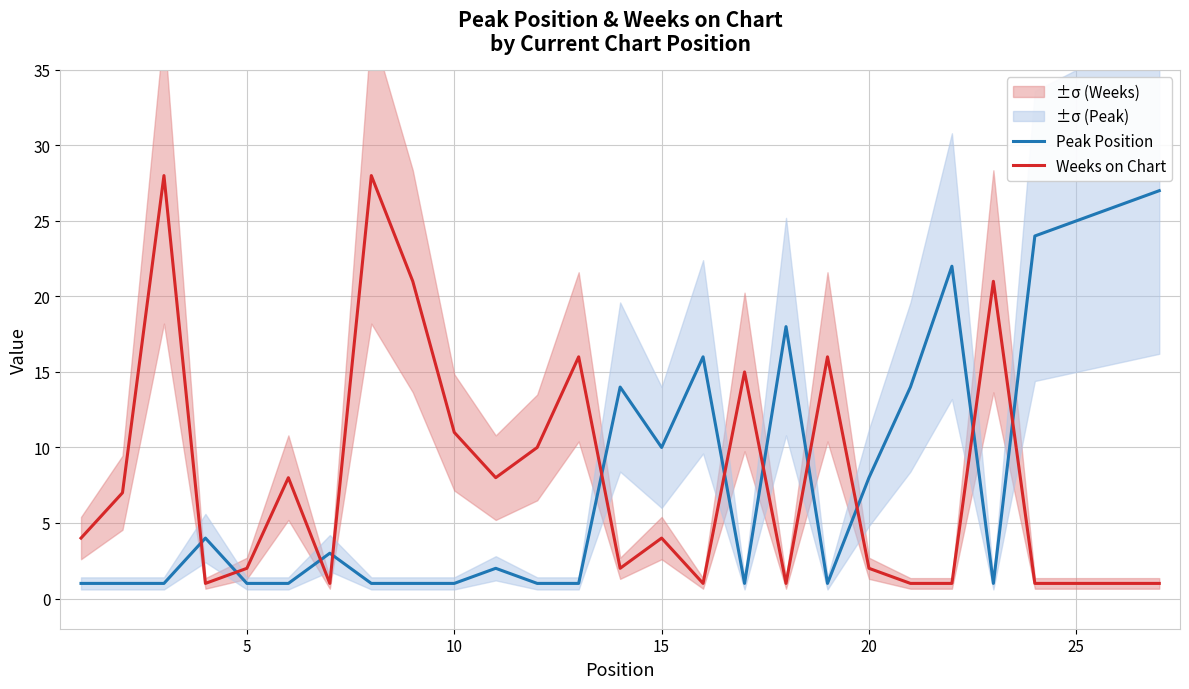

After their last crossing, which series has the higher values: Weeks on Chart or Peak Position?

Peak Position